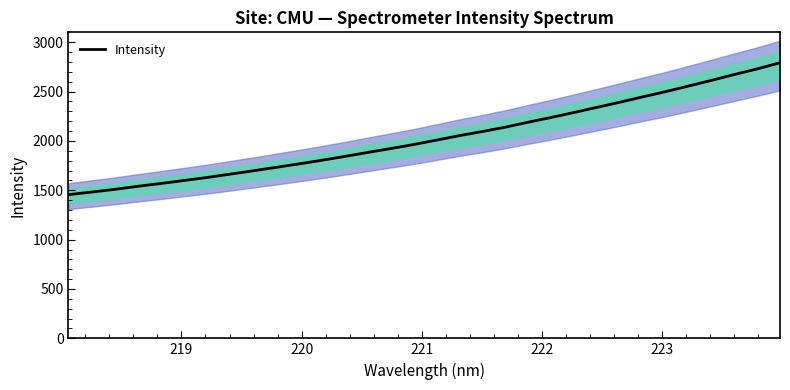

True or false: the data has more than 0 interior local peaks.

False